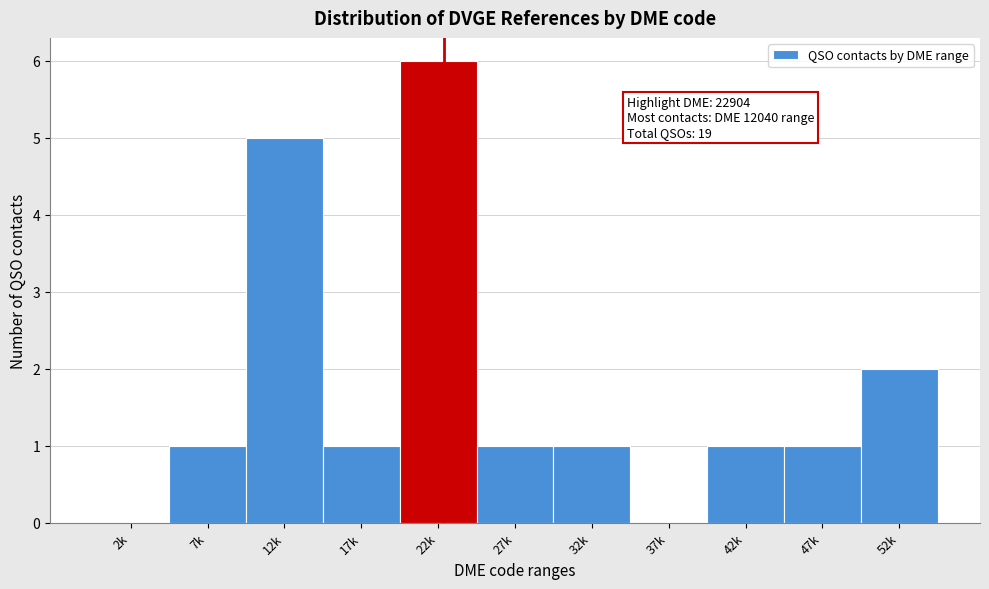

Reading right to left, transcribe all the data shown in this chart.

52k=2	47k=1	42k=1	37k=0	32k=1	27k=1	22k=6	17k=1	12k=5	7k=1	2k=0